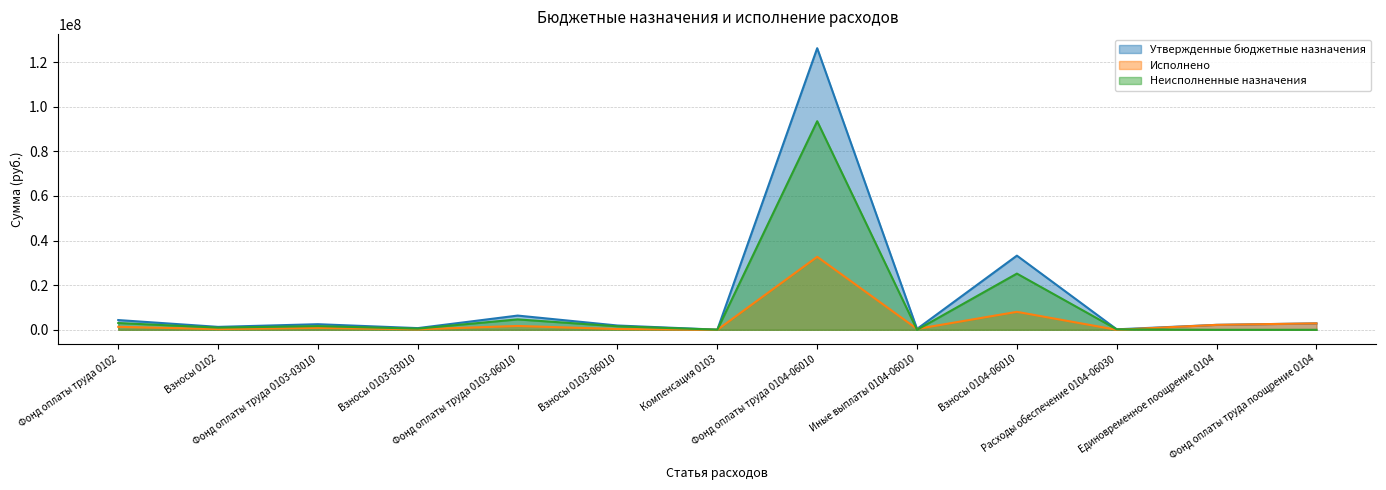

Is it true that Неисполненные назначения equals 25186421.1 at Взносы 0104-06010?

True